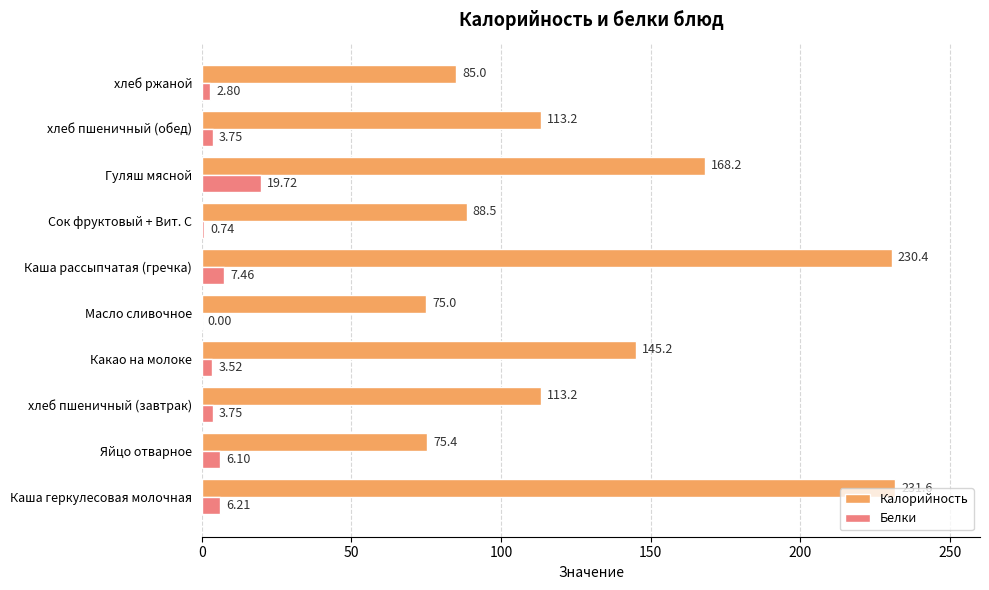

At which category does the chart reach its peak across all series?

Каша геркулесовая молочная